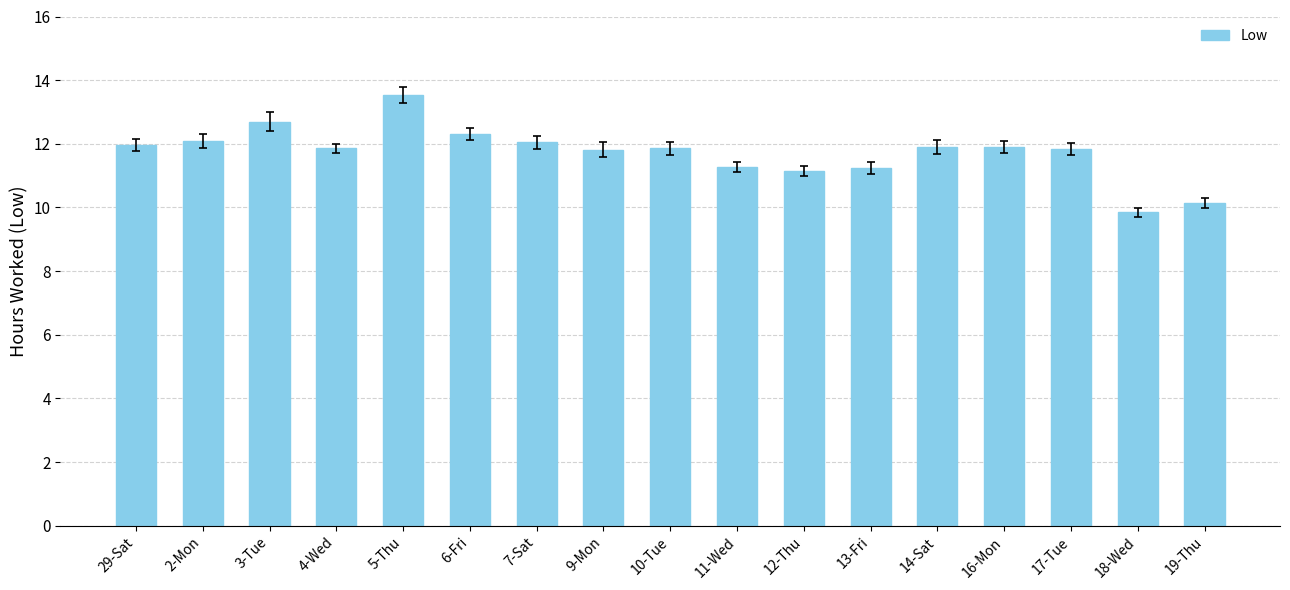

Does the chart contain stacked bars?

No